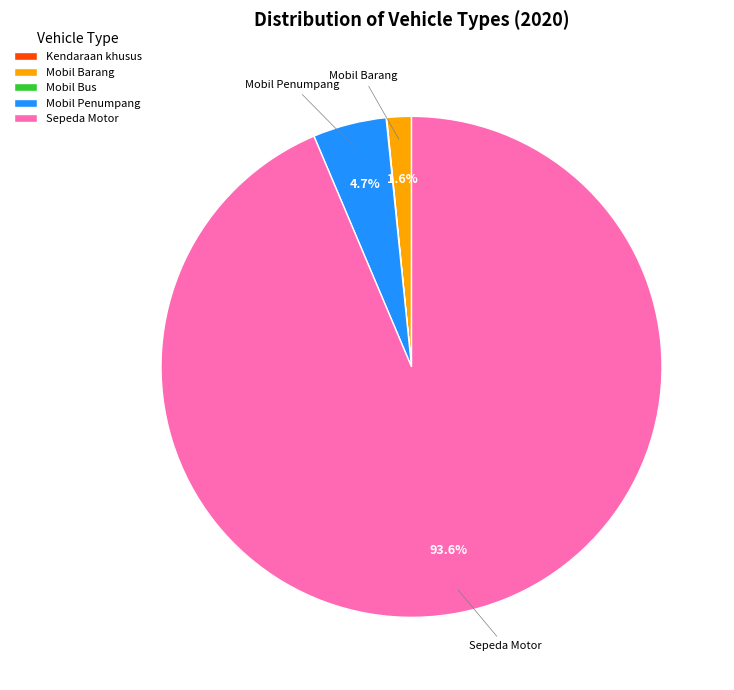

Does any single category account for the majority?

Yes